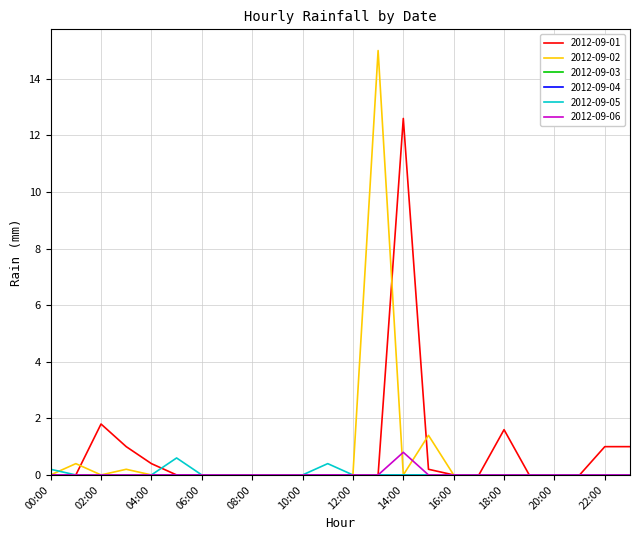

Does the chart have visible grid lines?

Yes